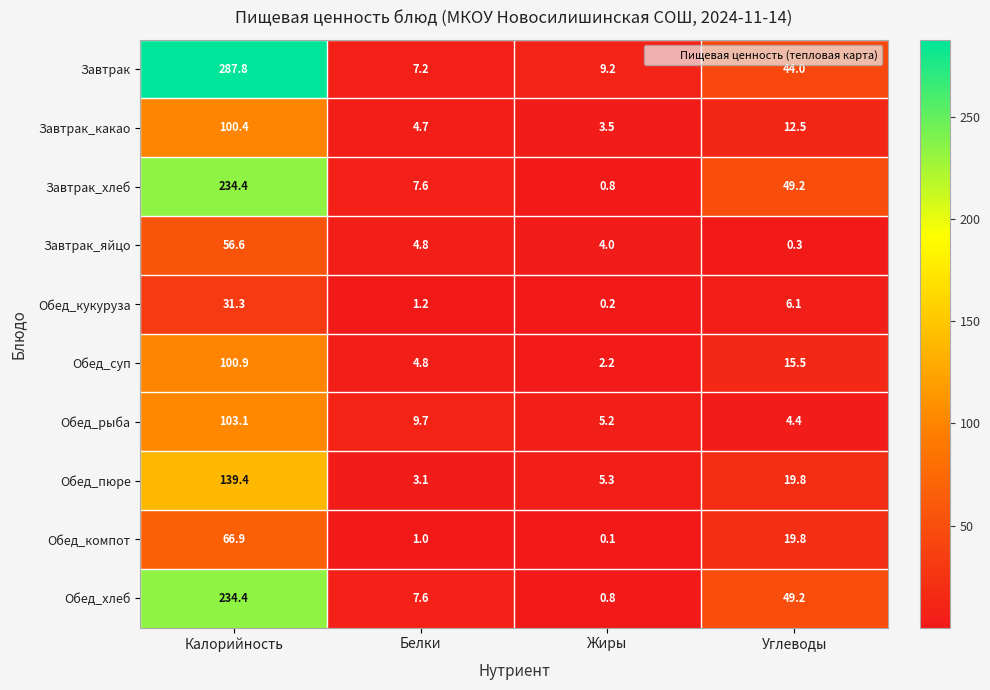

Where does the Завтрак_яйцо series first go above 4?

Калорийность